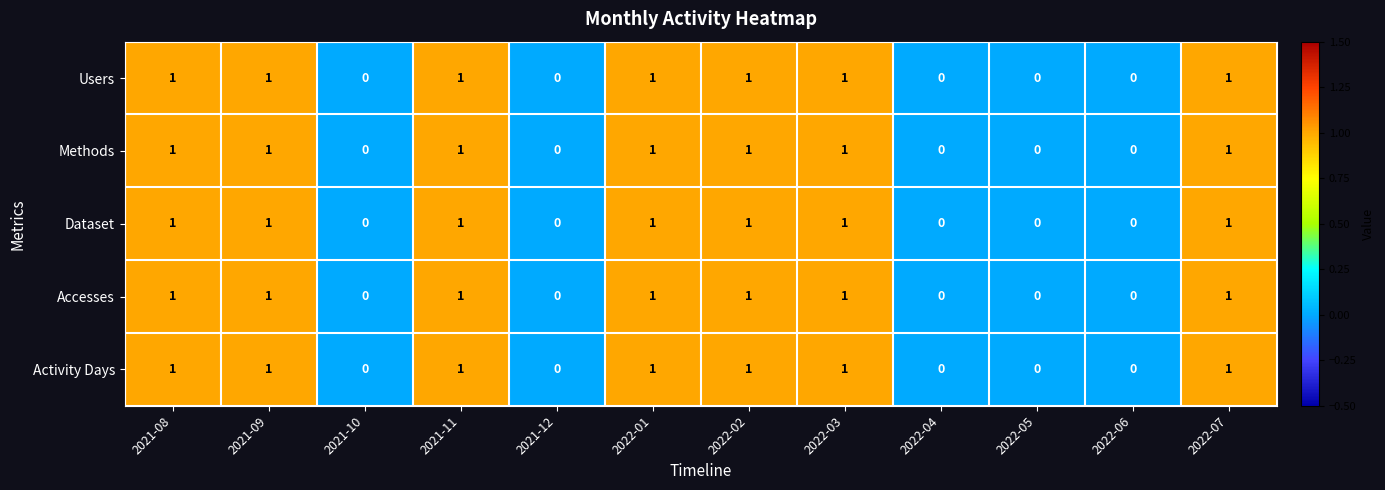

What is the total value across all series at 2021-11?

5